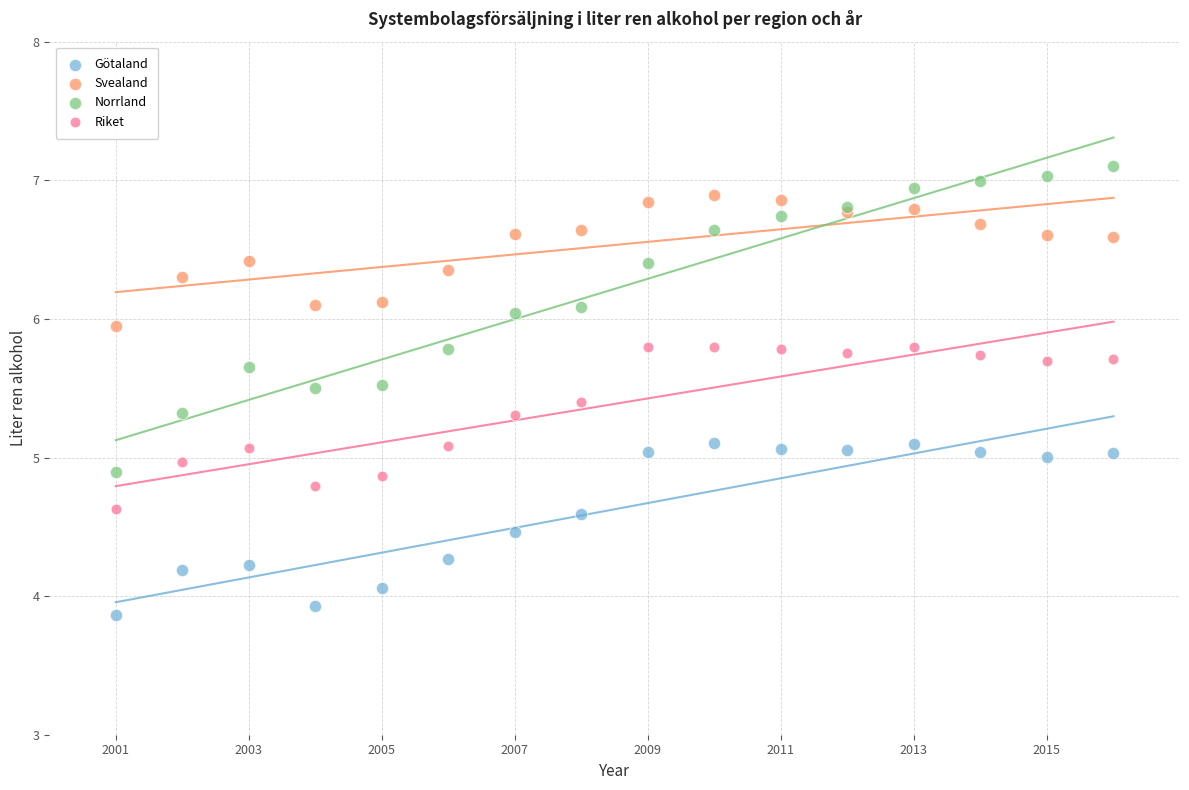

What are all the series names shown in the legend?

Götaland, Svealand, Norrland, Riket